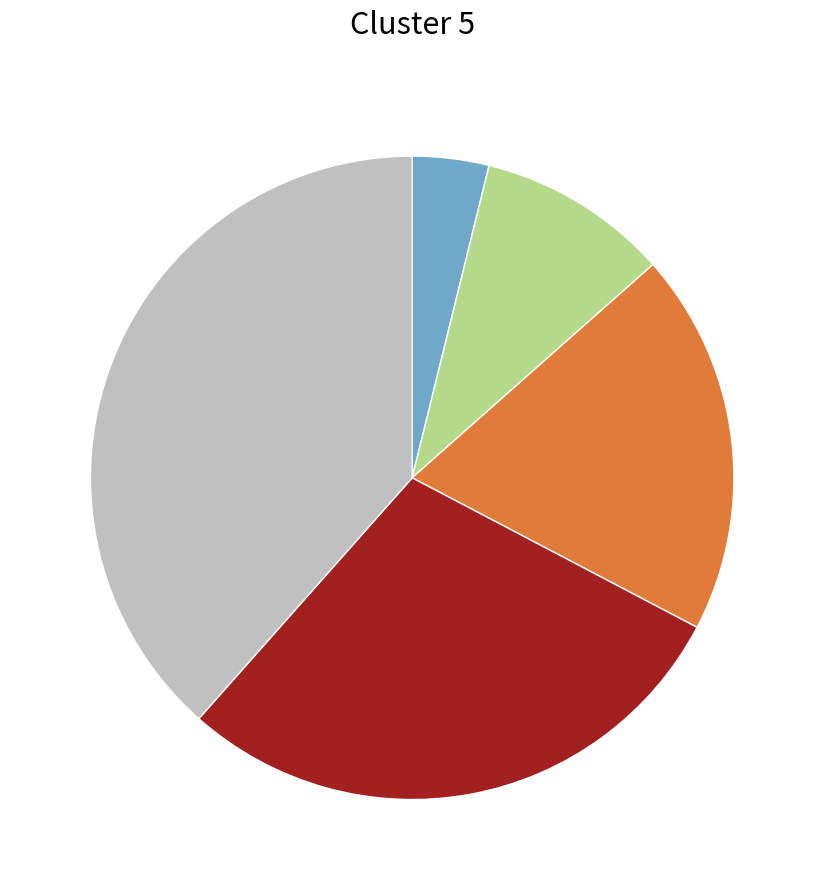

Is there any slice that represents more than half of the pie?

No